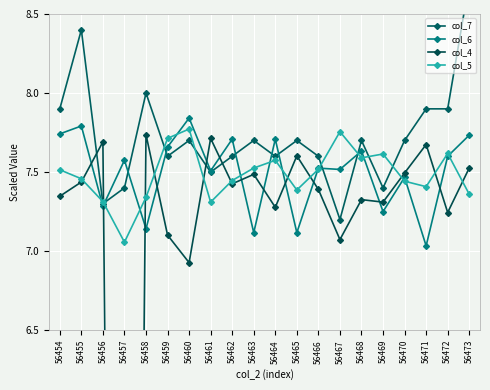

Is the value of col_6 at 56463 greater than the value of col_4 at 56458?

No